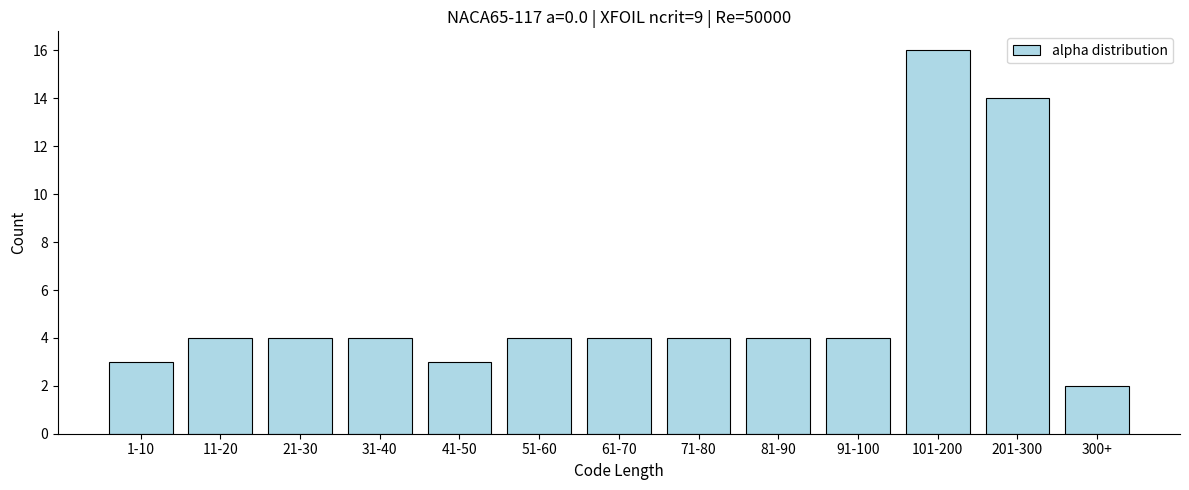

Reading left to right, list all the values displayed in this chart.

3	4	4	4	3	4	4	4	4	4	16	14	2